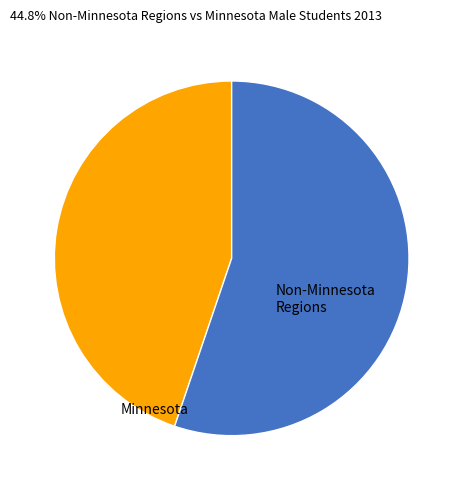

Does any single category account for the majority?

Yes